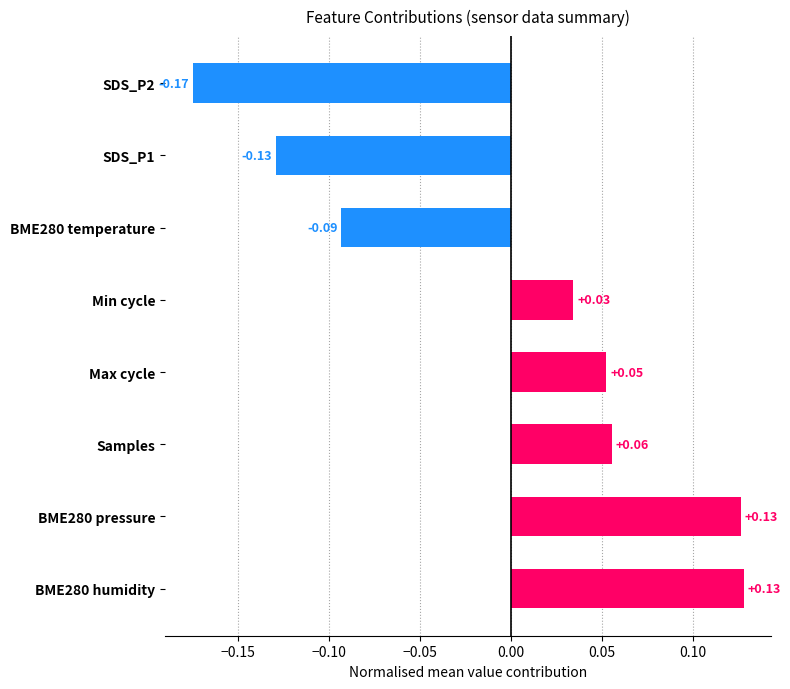

At which label is the value closest to 0?

Min cycle